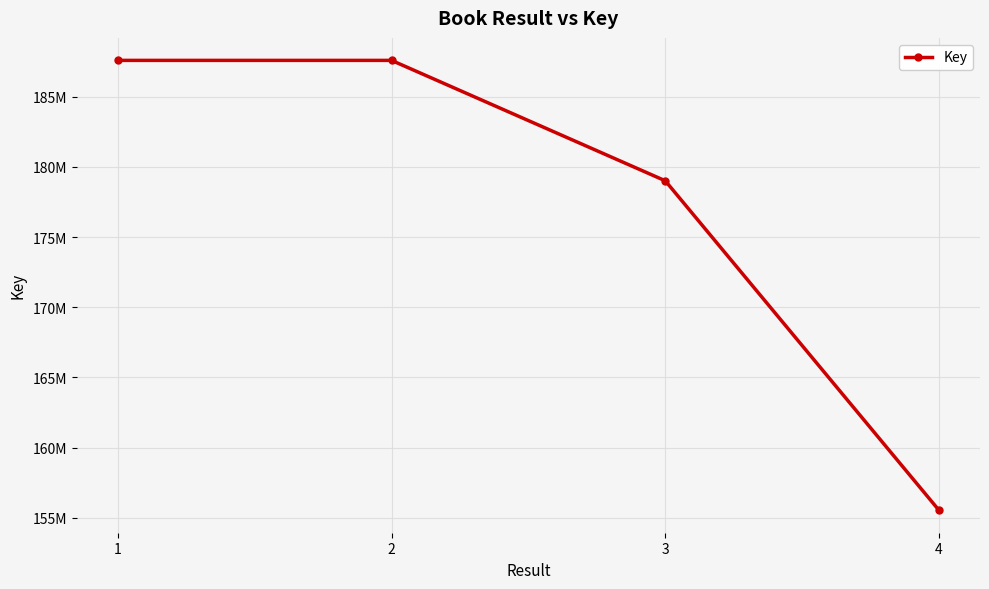

Where does the data first go above 187581796?

1